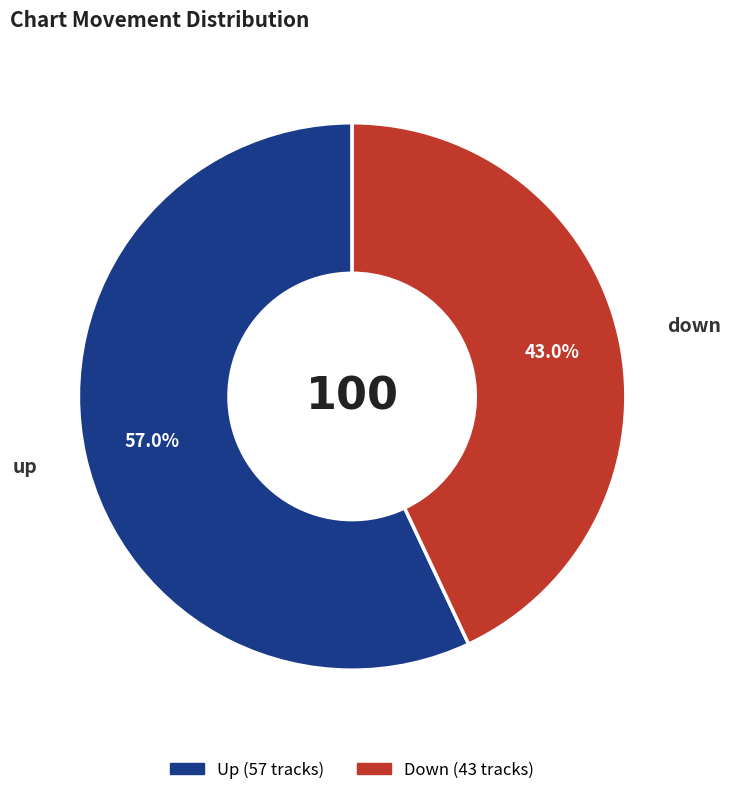

To the nearest percent, what is the average slice percentage?

50%